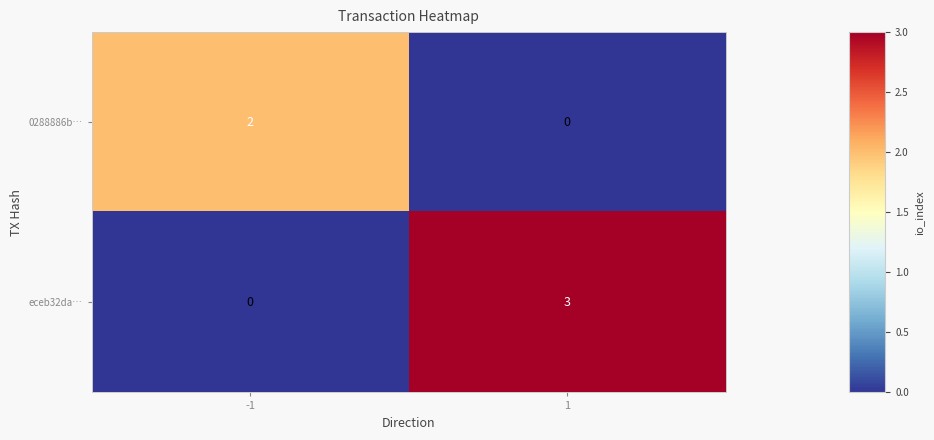

What is the greatest value displayed?

3